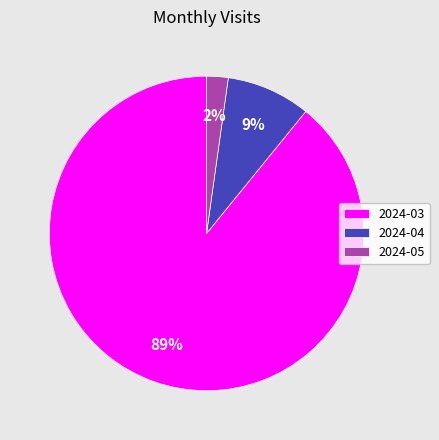

What percentage is the 2024-03 slice, to the nearest percent?

89%